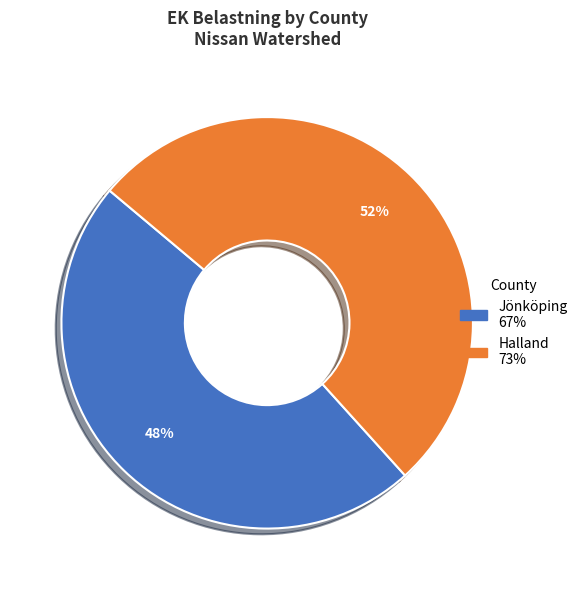

What is the smallest slice in the pie chart?

Jönköping